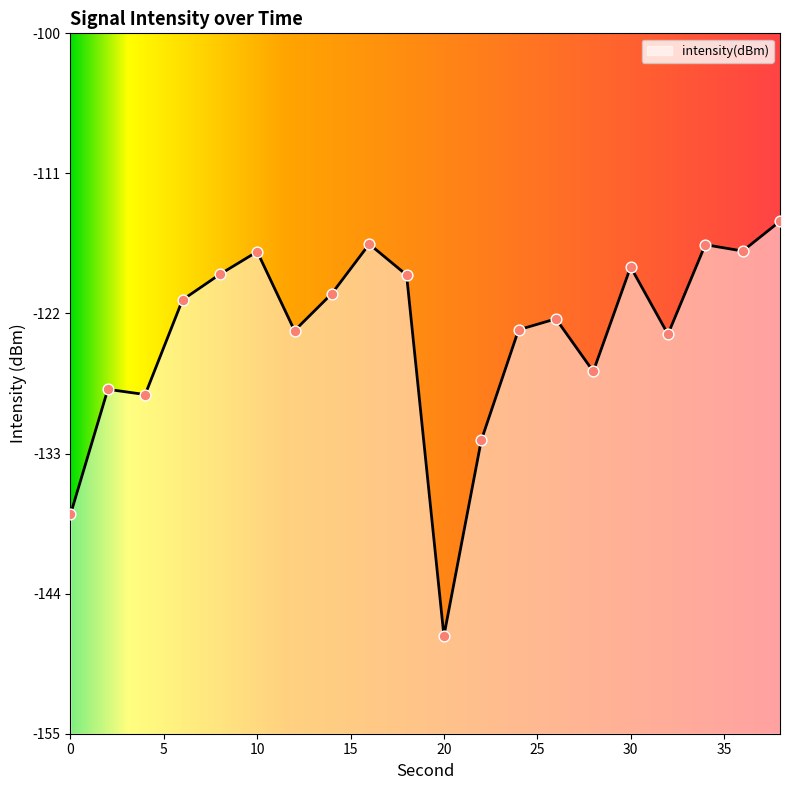

What is the change in value from 8 to 18?

-0.1